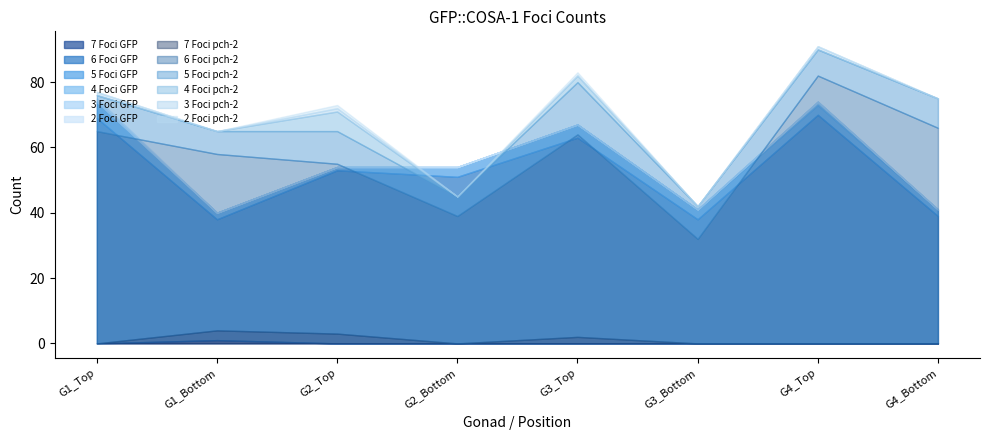

What is the sum of the 6 Foci GFP values at G4_Top and G3_Bottom?

108